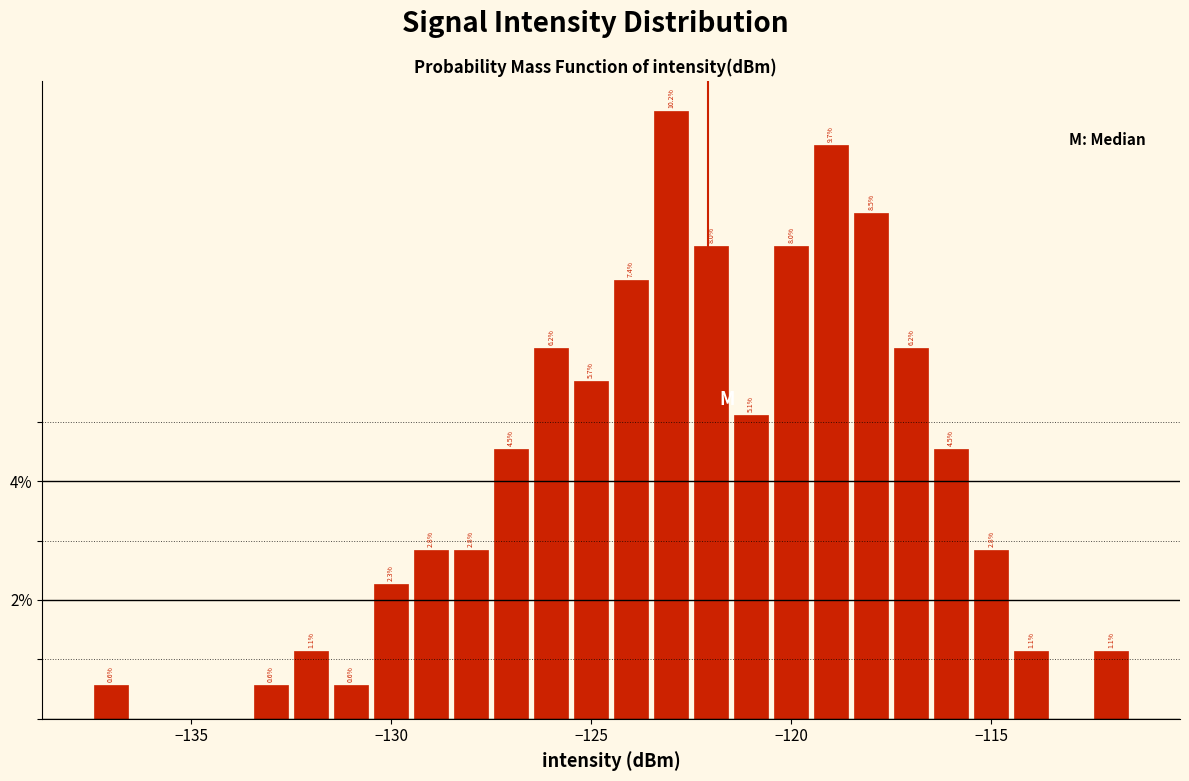

Read against the x-axis, roughly where is the centre of the tallest bar?

-123.0